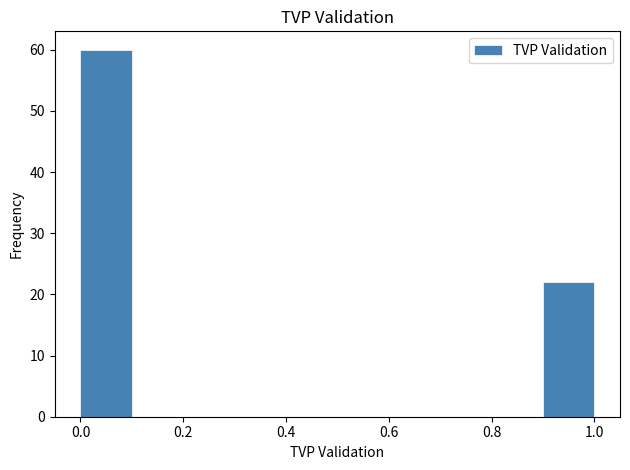

Reading left to right, transcribe this chart: for each bar, give the range it covers on the x-axis and its height. The values are not printed on the chart, so give them approximately, as read against the axis.

0.0 to 0.1: 60
0.1 to 0.2: 0
0.2 to 0.3: 0
0.3 to 0.4: 0
0.4 to 0.5: 0
0.5 to 0.6: 0
0.6 to 0.7: 0
0.7 to 0.8: 0
0.8 to 0.9: 0
0.9 to 1.0: 22